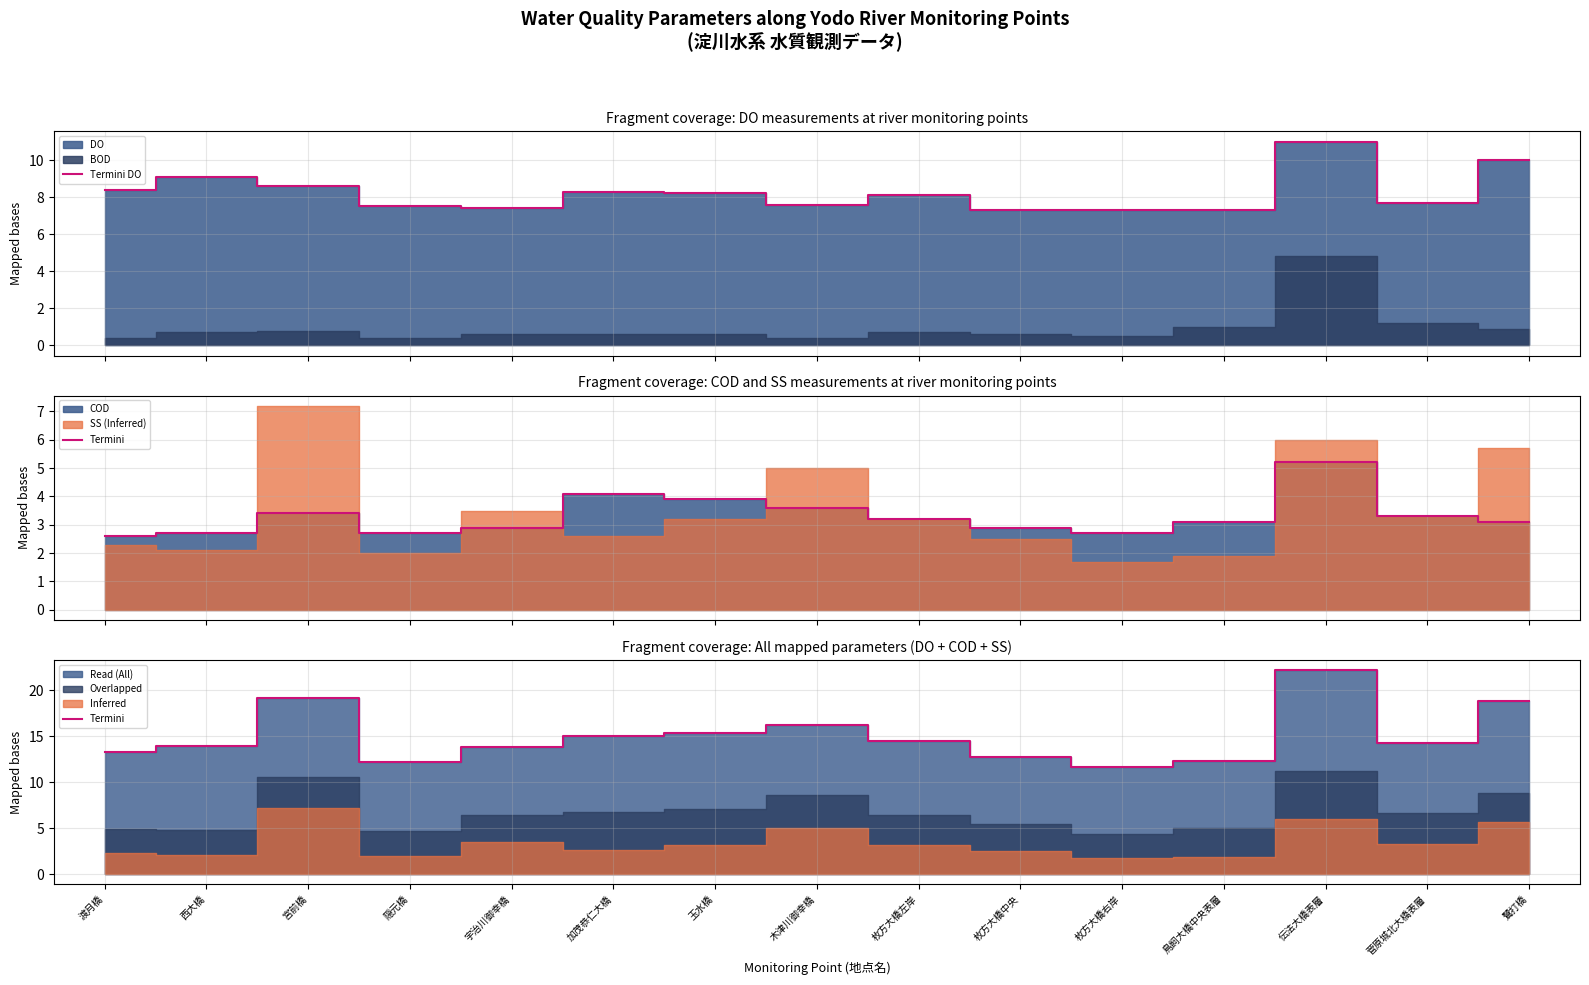

What is the spread (max minus min) of values at 菅原城北大橋表層?

6.6